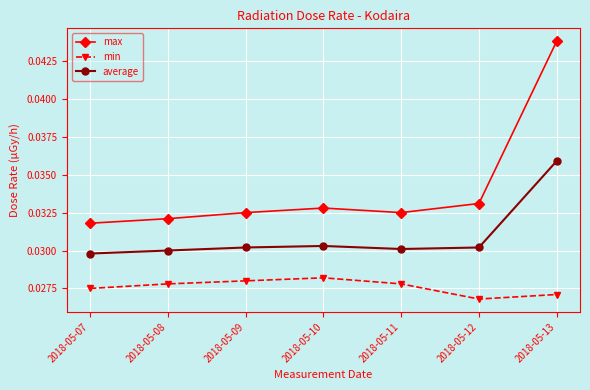

Does the chart display data point markers on the line(s)?

Yes